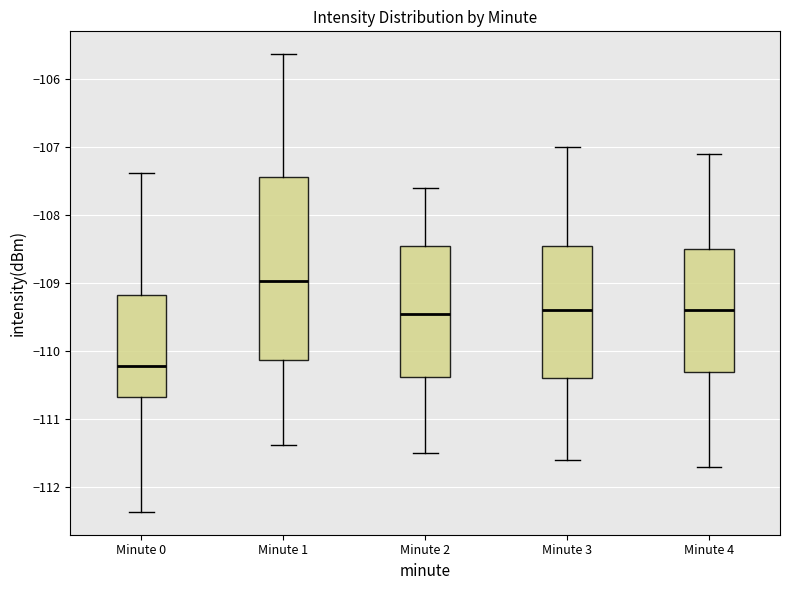

Comparing the boxes themselves (not the whiskers), which one is the tallest?

Minute 1